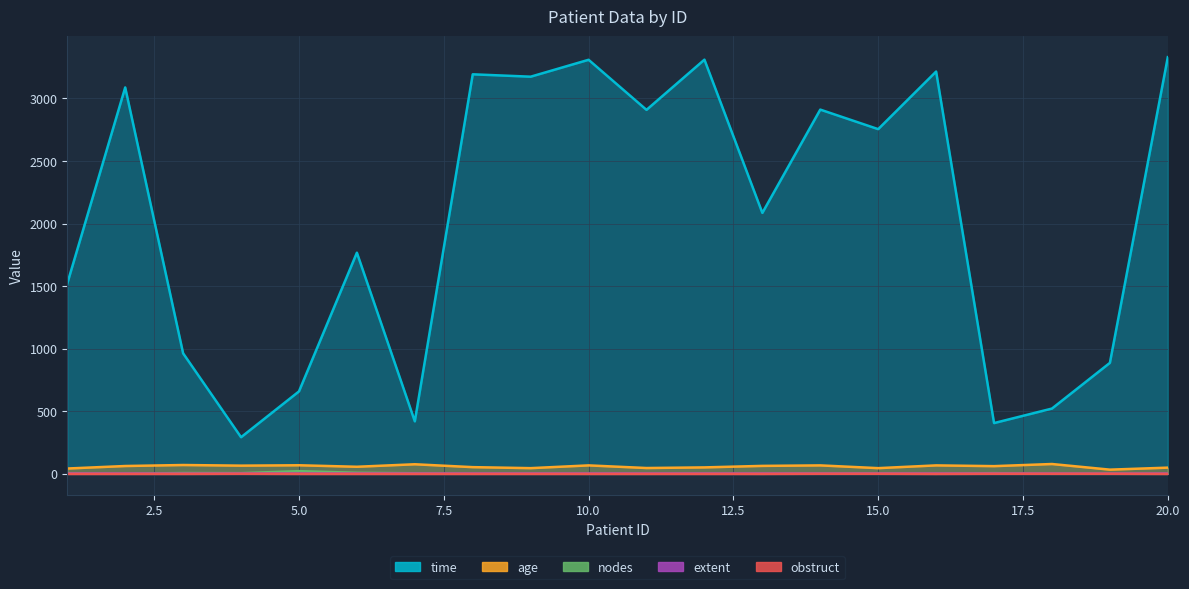

At which category does nodes reach its first local valley?

2